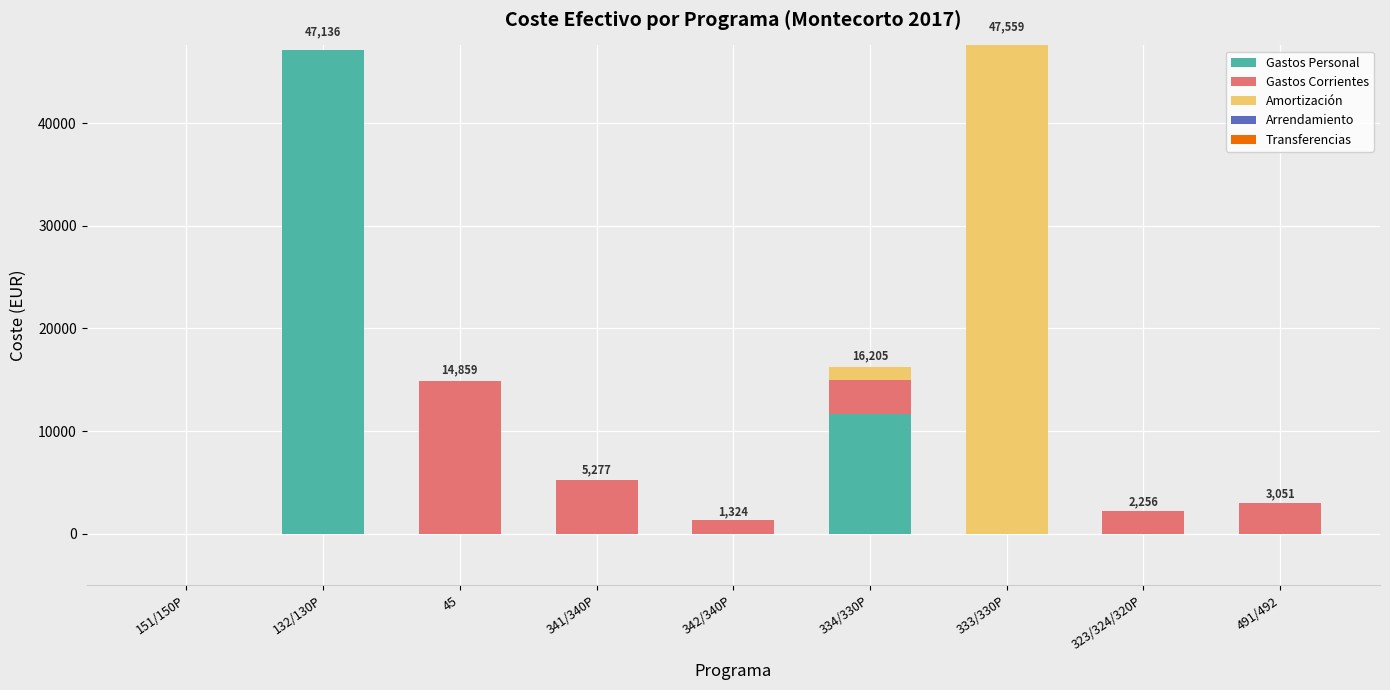

Which category has the highest value in the Gastos Personal series?

132/130P